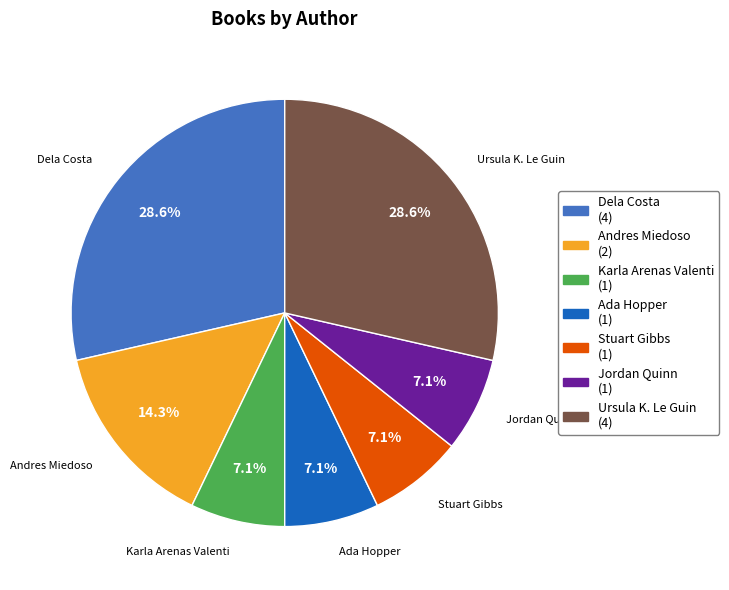

Is there any slice that represents more than half of the pie?

No